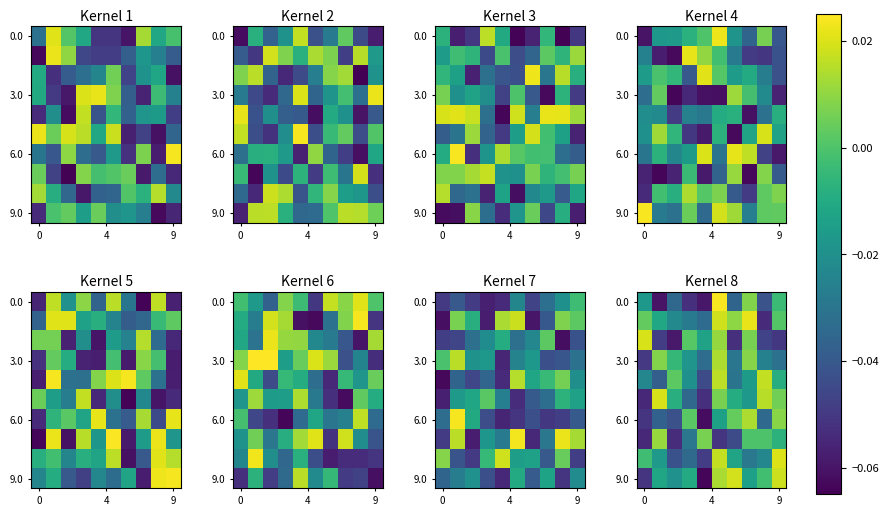

The 0.0 series shows -0.0 at 9. True or false?

False